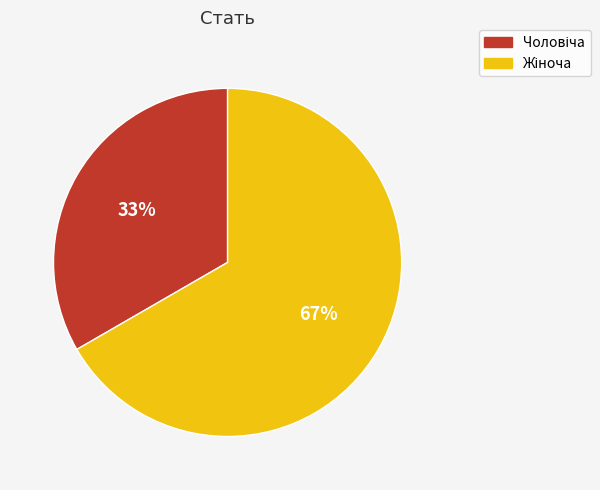

Count the number of slices in the pie.

2